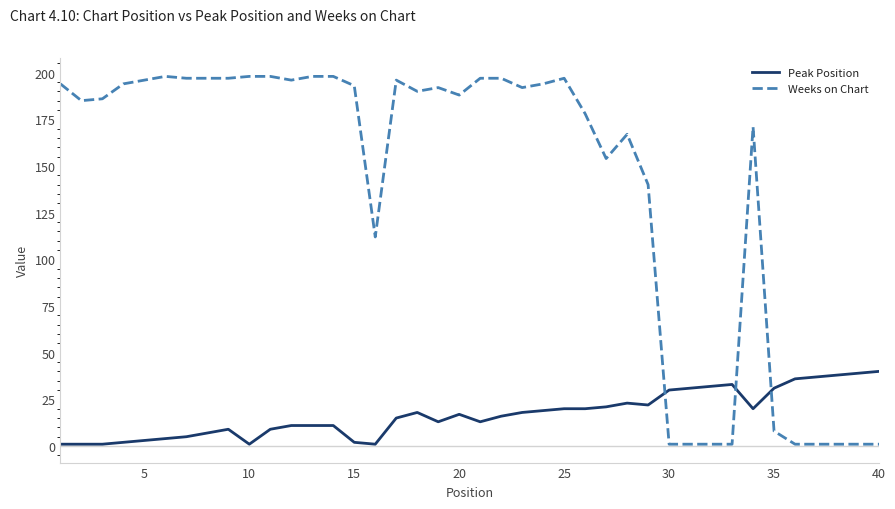

Which series has the largest range (max minus min)?

Weeks on Chart